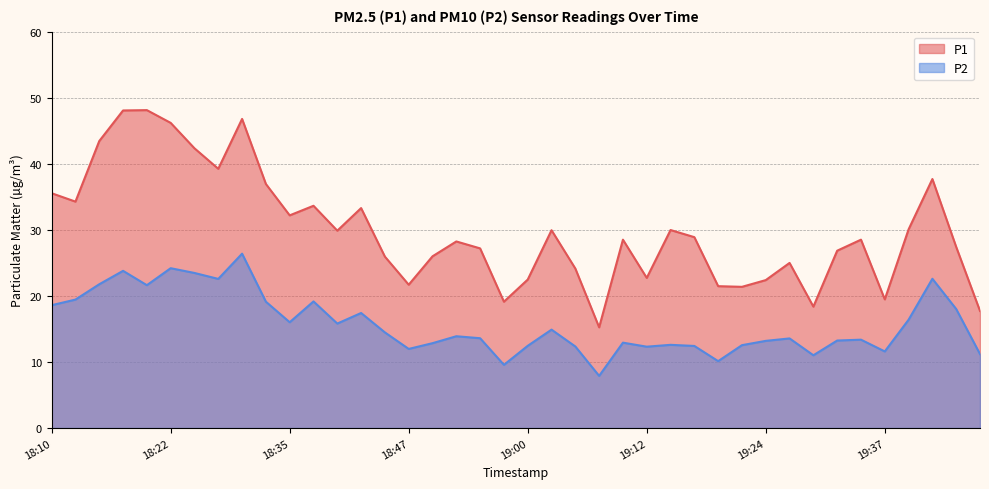

Rank the series by their maximum value, from highest to lowest.

P1, P2